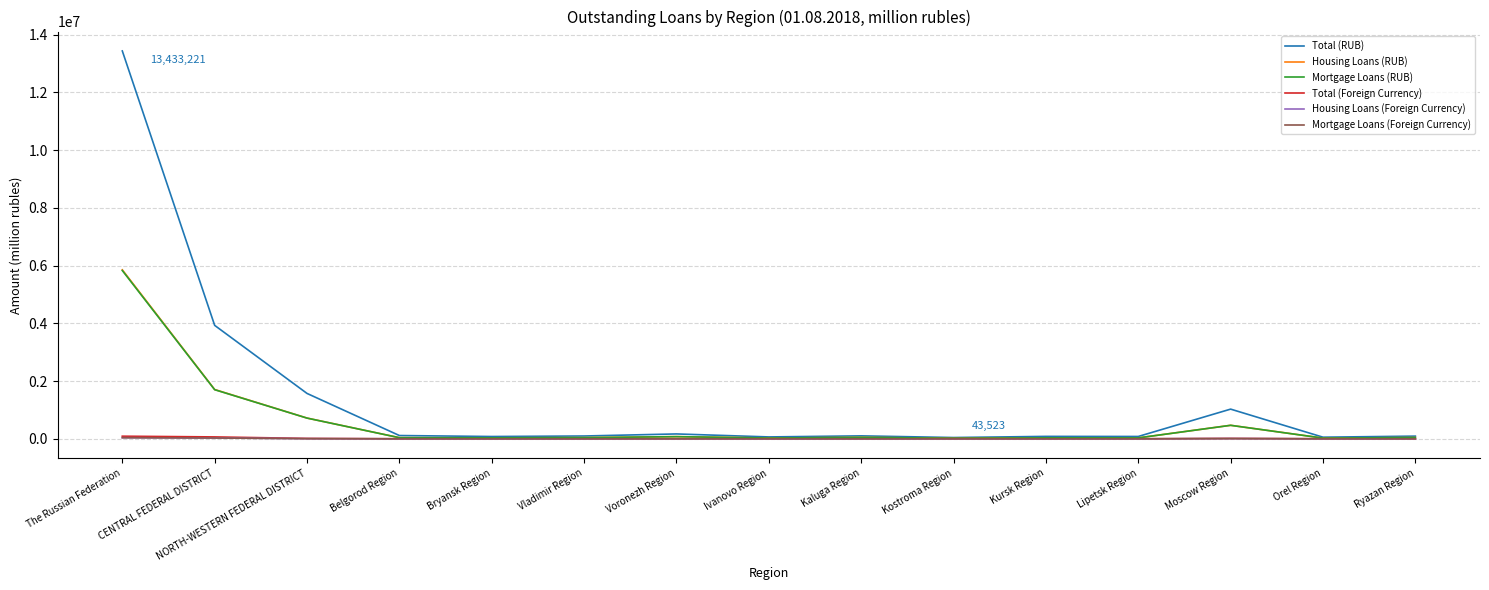

Which series has the largest range (max minus min)?

Total (RUB)